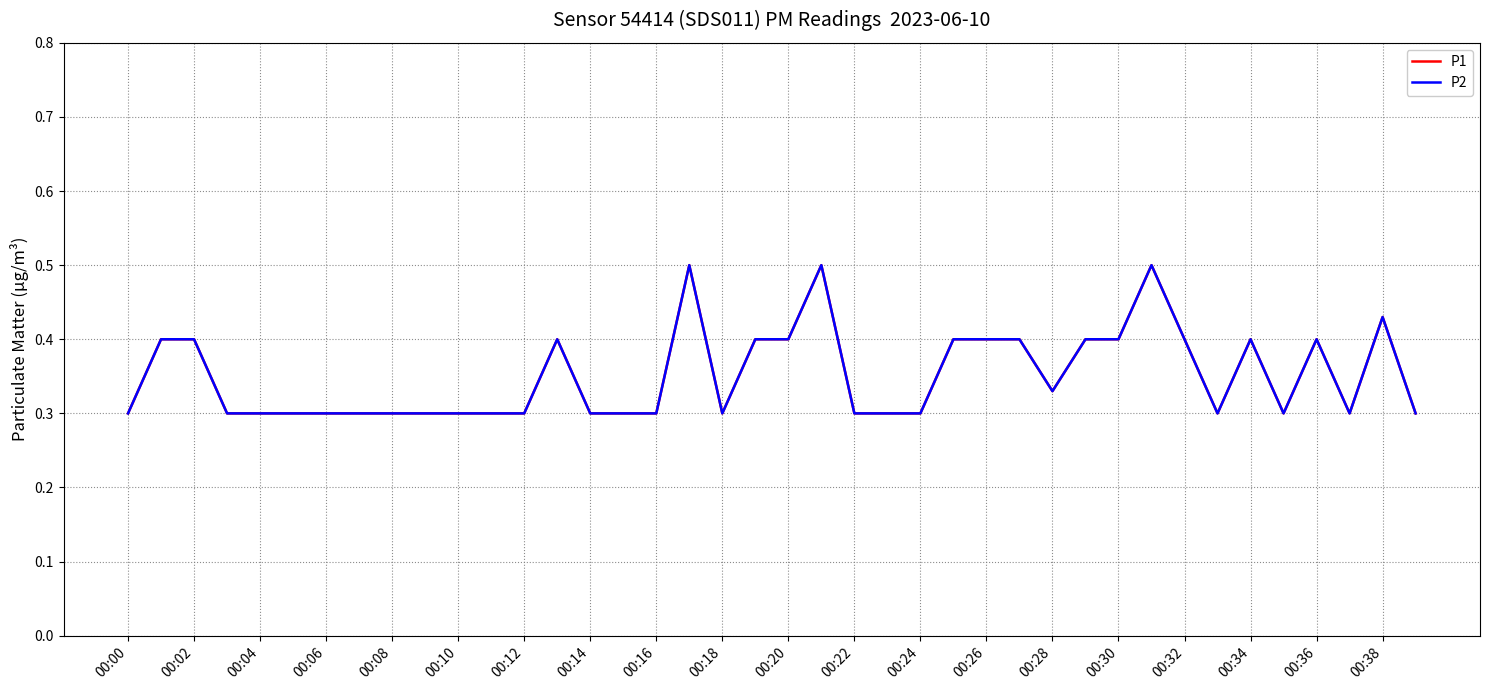

Rank the series by their maximum value, from lowest to highest.

P1, P2